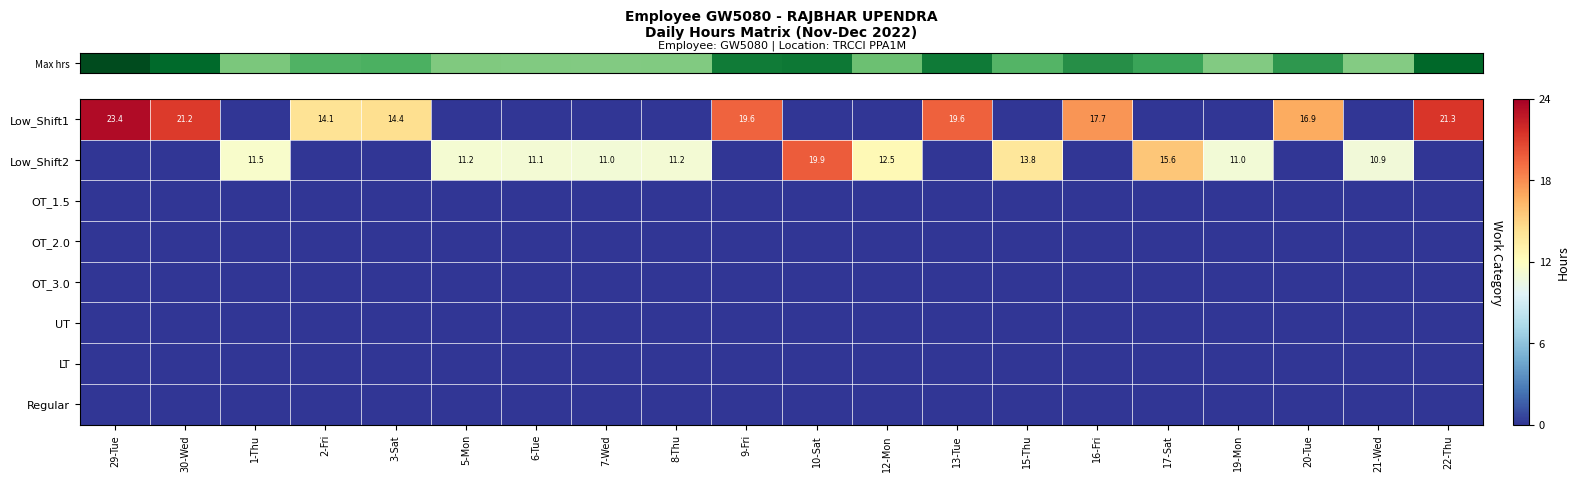

Rank the categories by row_0 value from highest to lowest.

29-Tue, 22-Thu, 30-Wed, 13-Tue, 9-Fri, 16-Fri, 20-Tue, 3-Sat, 2-Fri, 1-Thu, 5-Mon, 6-Tue, 7-Wed, 8-Thu, 10-Sat, 12-Mon, 15-Thu, 17-Sat, 19-Mon, 21-Wed